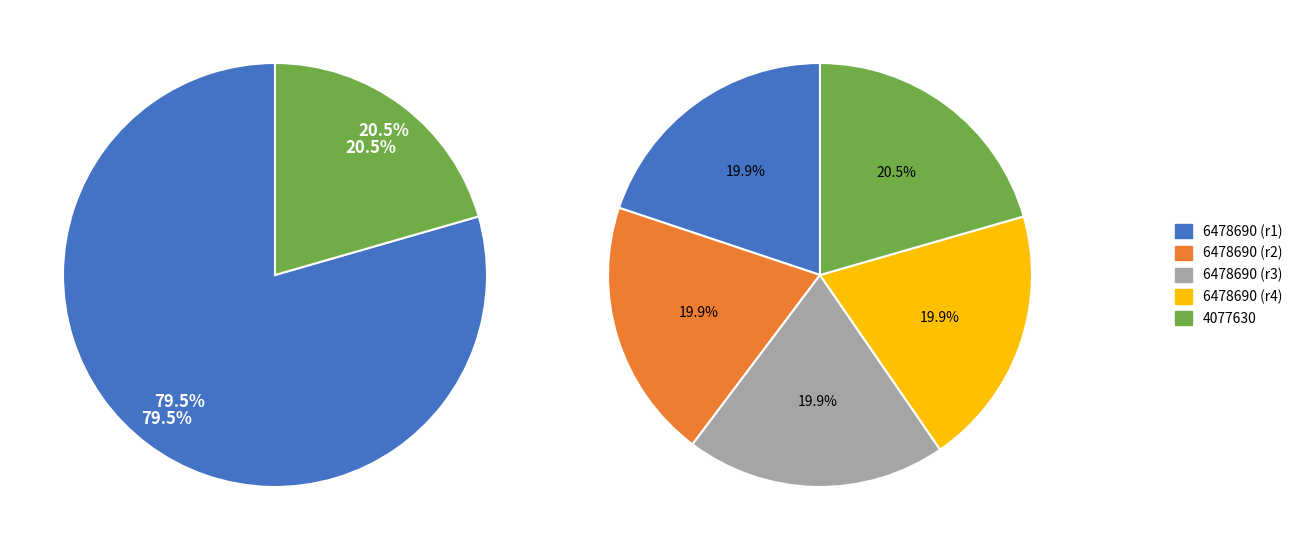

How many slices are in this pie chart?

5